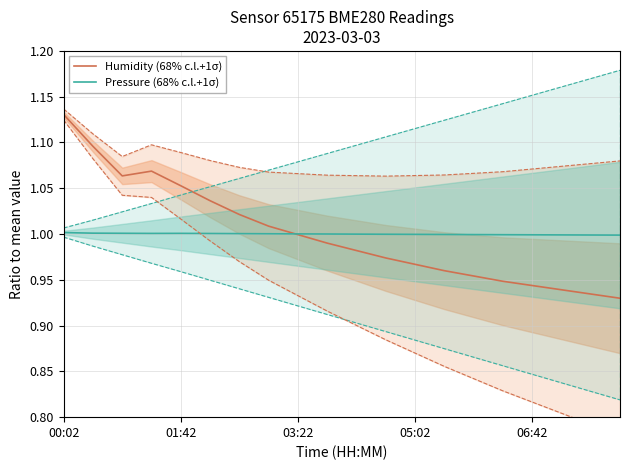

What is the difference between the maximum and minimum values in the Humidity (68% c.l.+1σ) series?

0.2